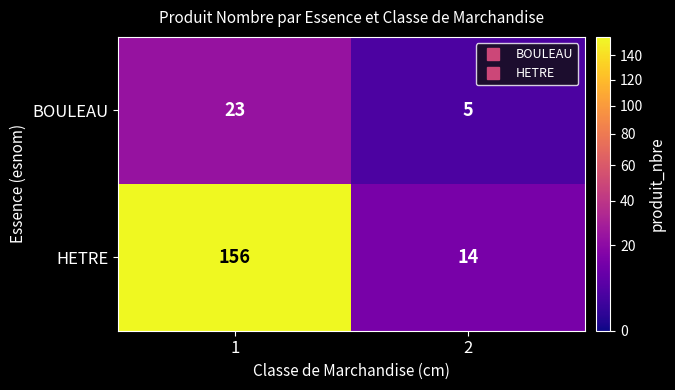

Which series changed the most between 1 and 2?

HETRE